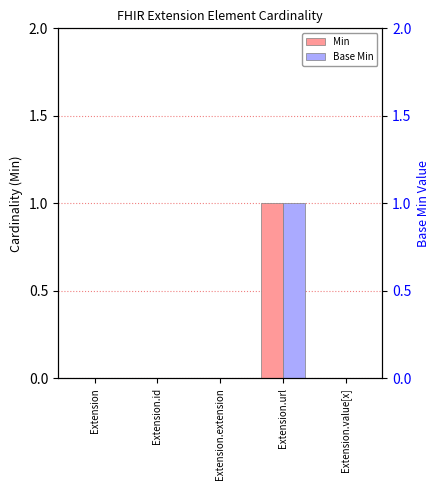

At which label is Base Min closest to 0?

Extension